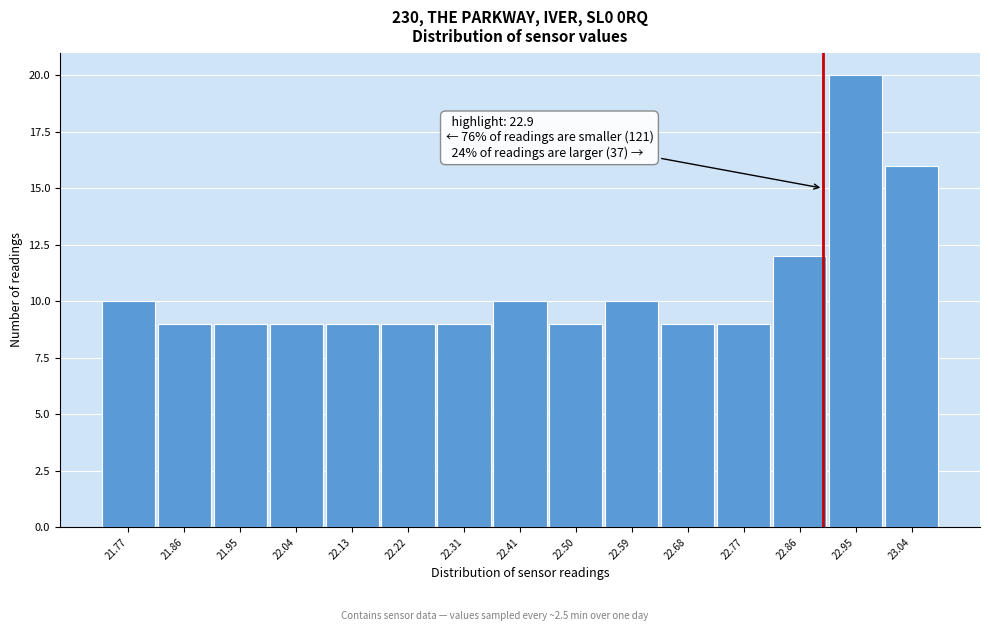

Which range on the x-axis has the tallest bar?

22.91 to 23.00